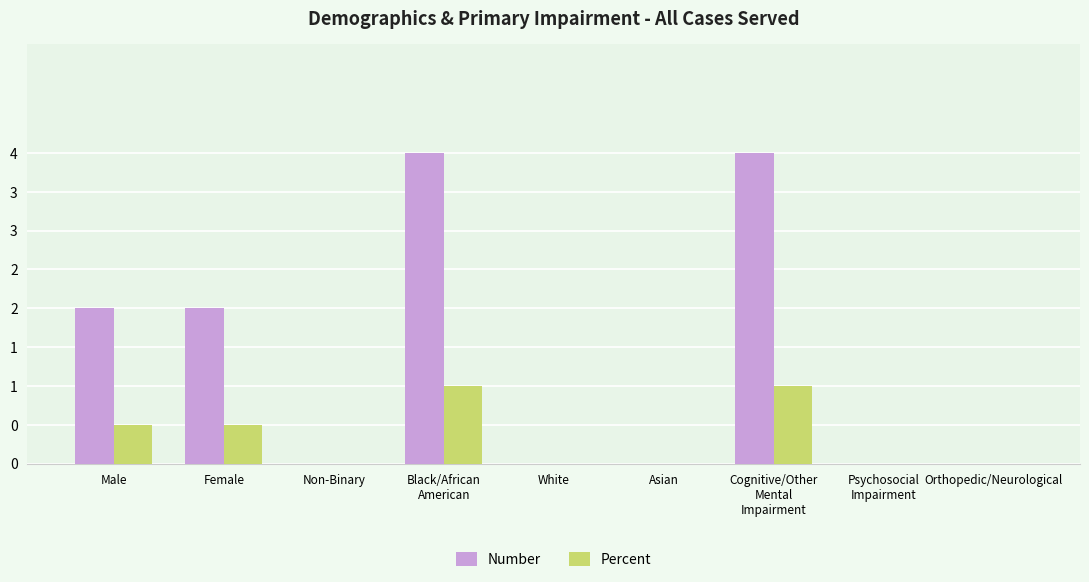

Are the bars grouped side by side (vs. stacked)?

Yes